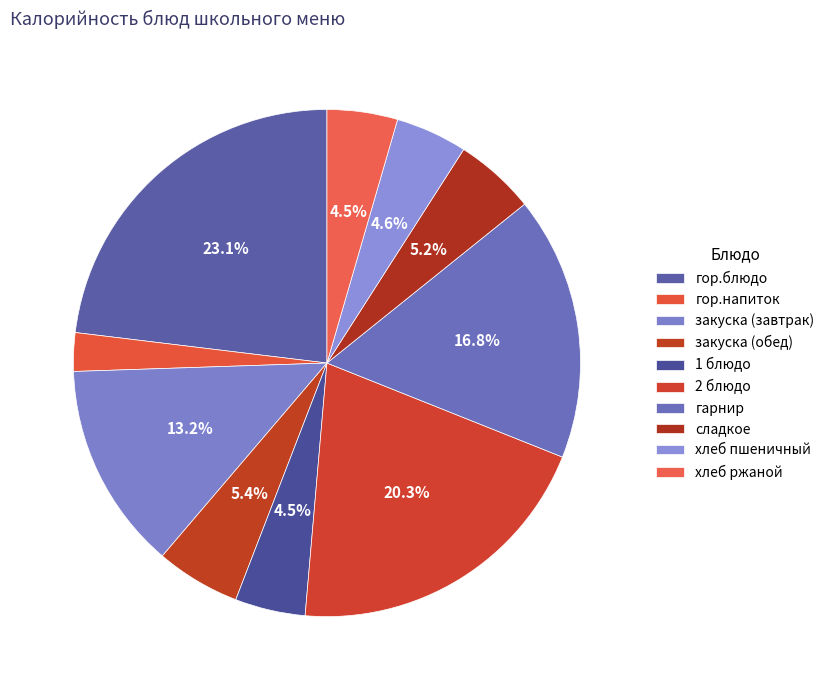

Is 1 блюдо the majority of the pie?

No